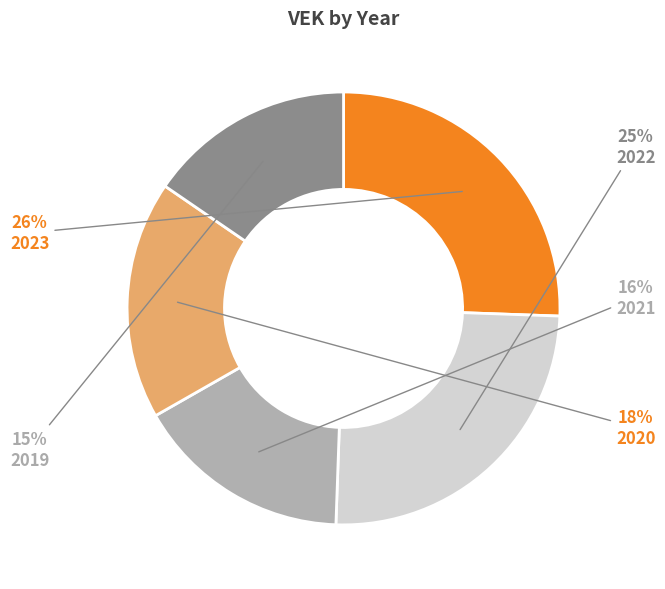

Which category has the smallest portion of the pie?

2019